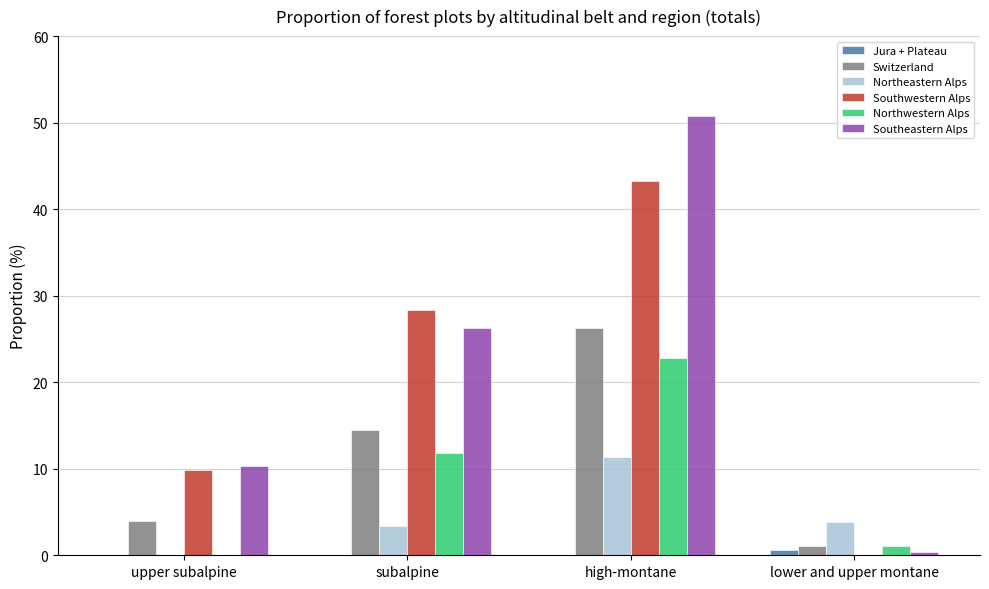

At which category is the sum across all series the highest?

high-montane